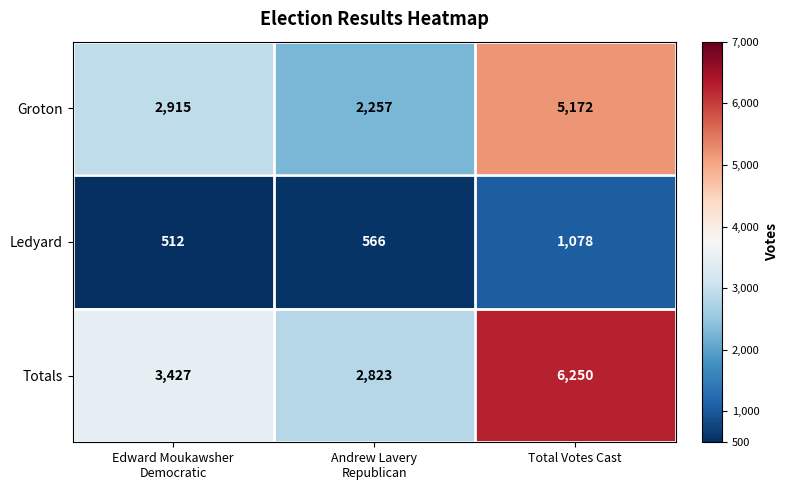

Reading left to right, extract all data points from this chart.

Groton: 2915	2257	5172
Ledyard: 512	566	1078
Totals: 3427	2823	6250